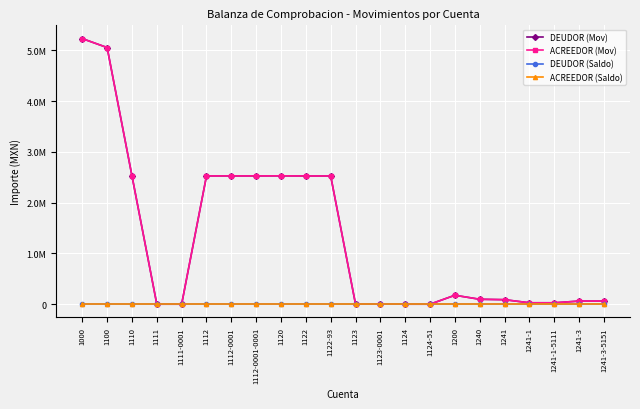

Rank the series by their maximum value, from highest to lowest.

DEUDOR (Mov), ACREEDOR (Mov), DEUDOR (Saldo), ACREEDOR (Saldo)